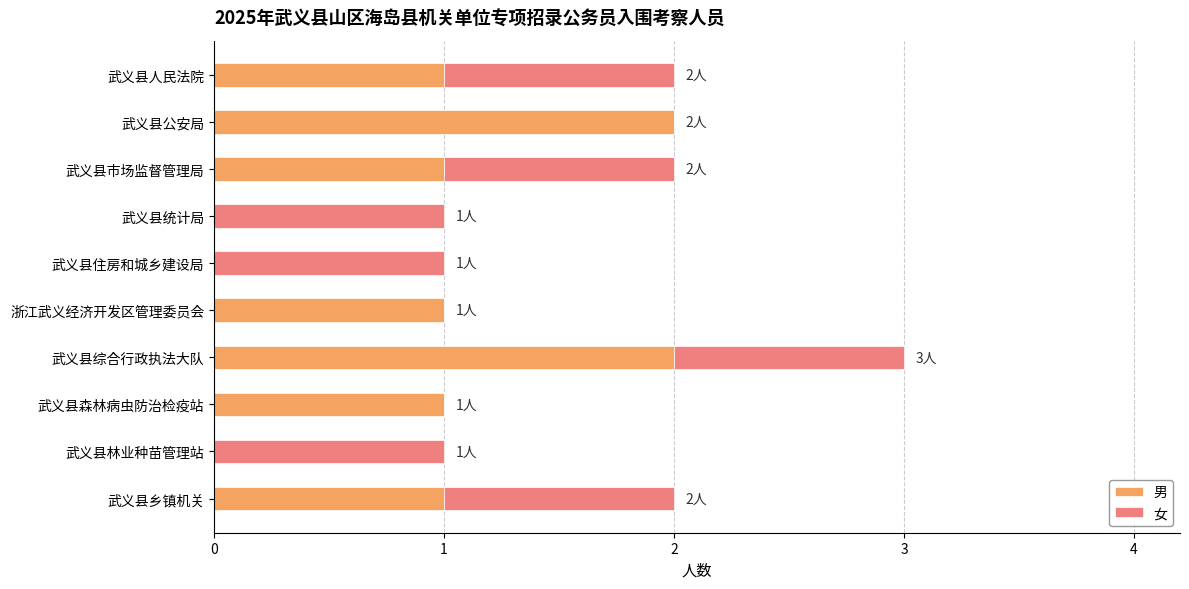

The value of 男 at 武义县市场监督管理局 is 1. True or false?

True